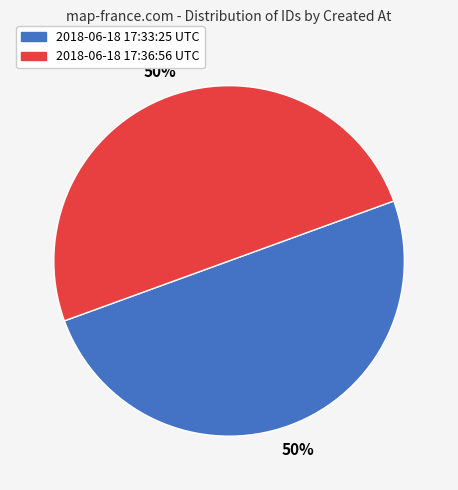

Count the number of slices in the pie.

2